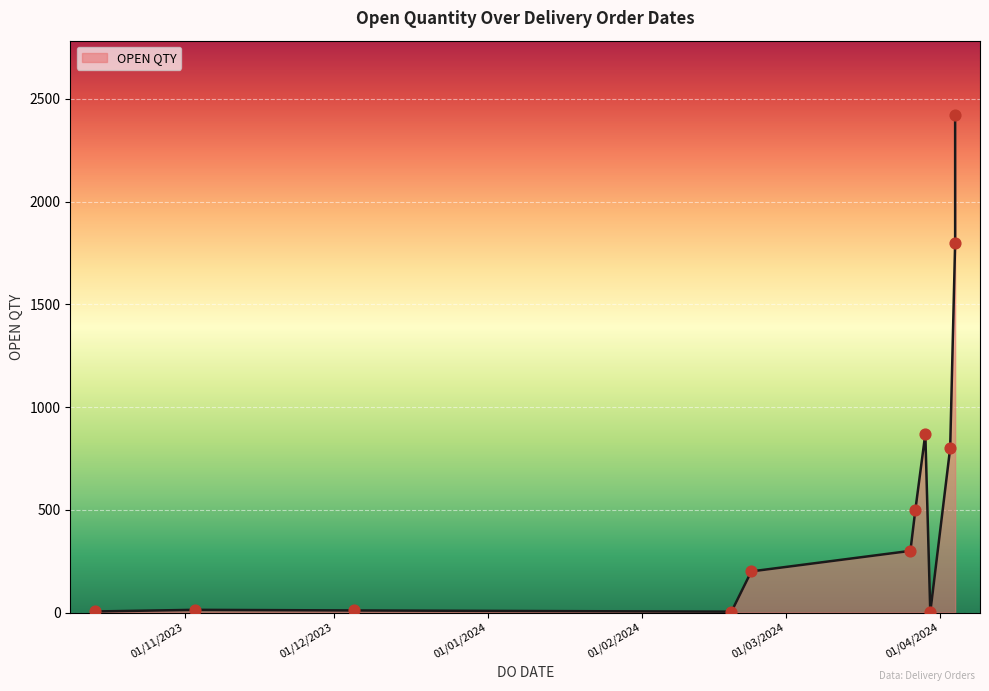

What is the change in value from 26/03/2024 to 19/02/2024?

-296